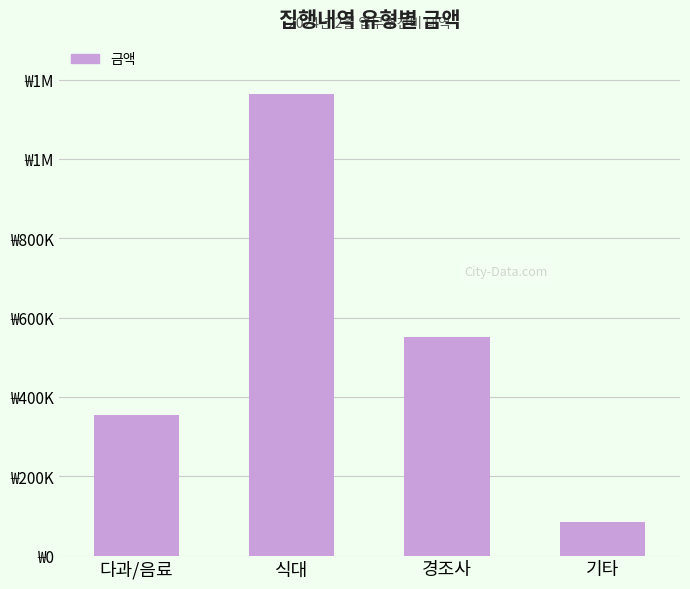

What position from the right is 경조사?

2